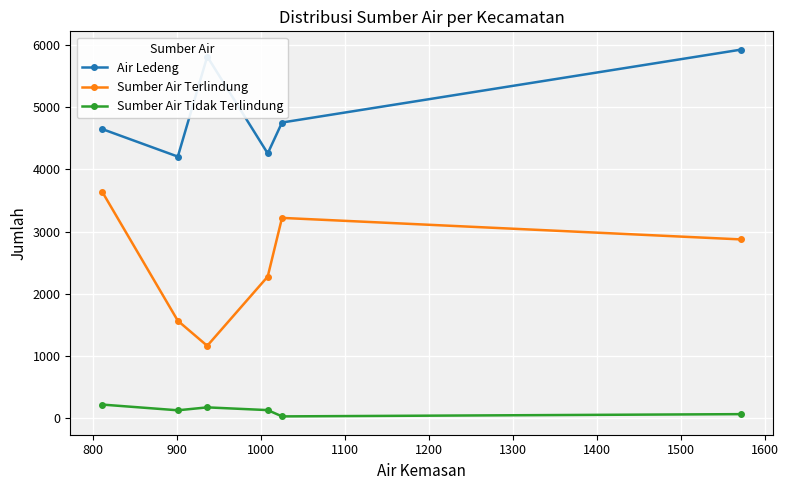

How many distinct data groups are displayed?

3